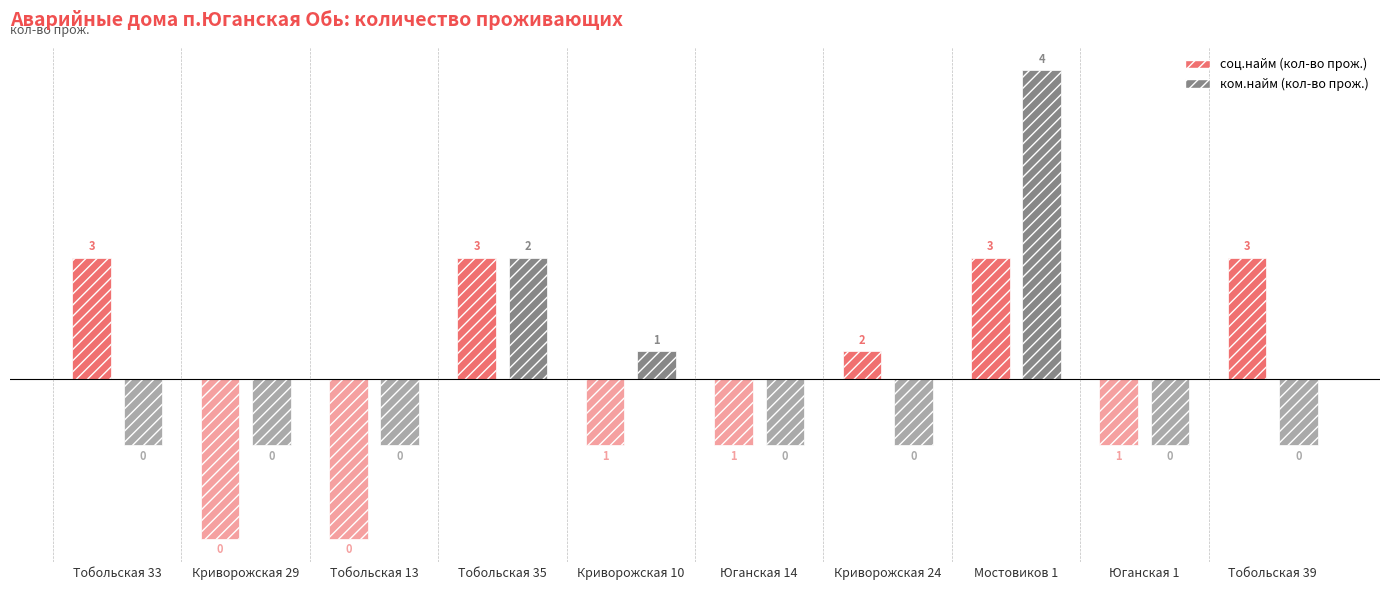

What are all the series names shown in the legend?

соц.найм (кол-во прож.), ком.найм (кол-во прож.)